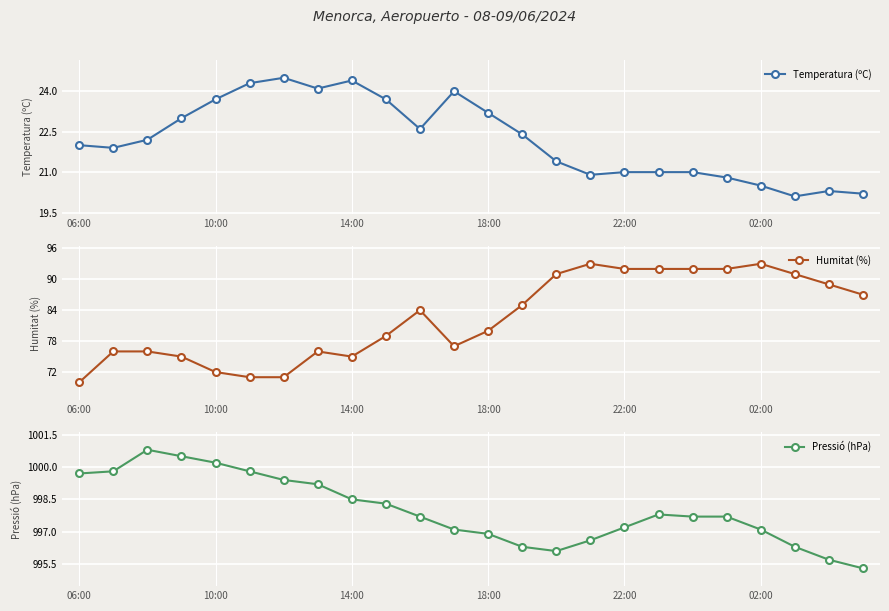

Is it true that Temperatura (ºC) equals 20.5 at 02:00?

True